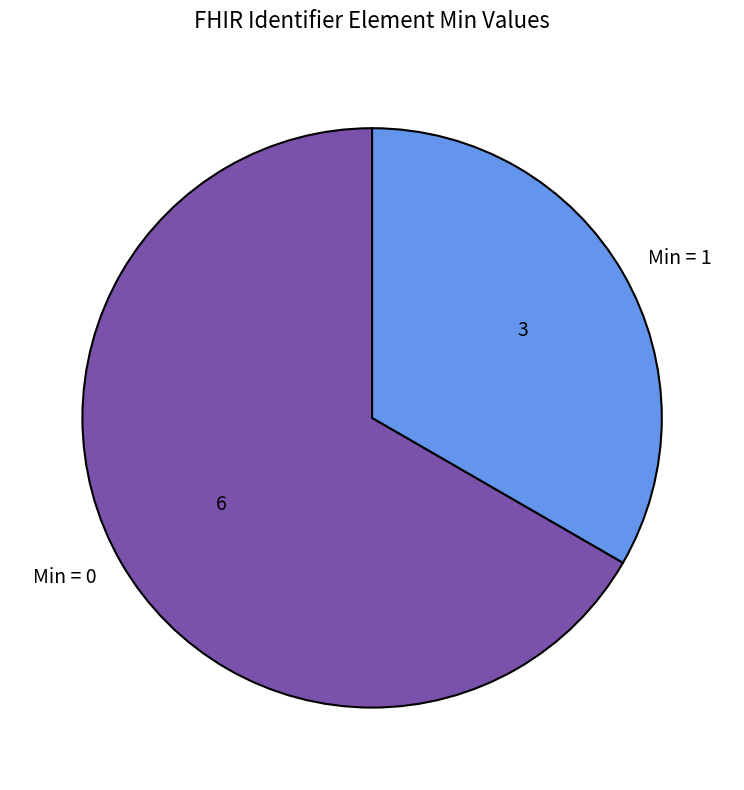

Which has a higher value, Min = 1 or Min = 0?

Min = 0